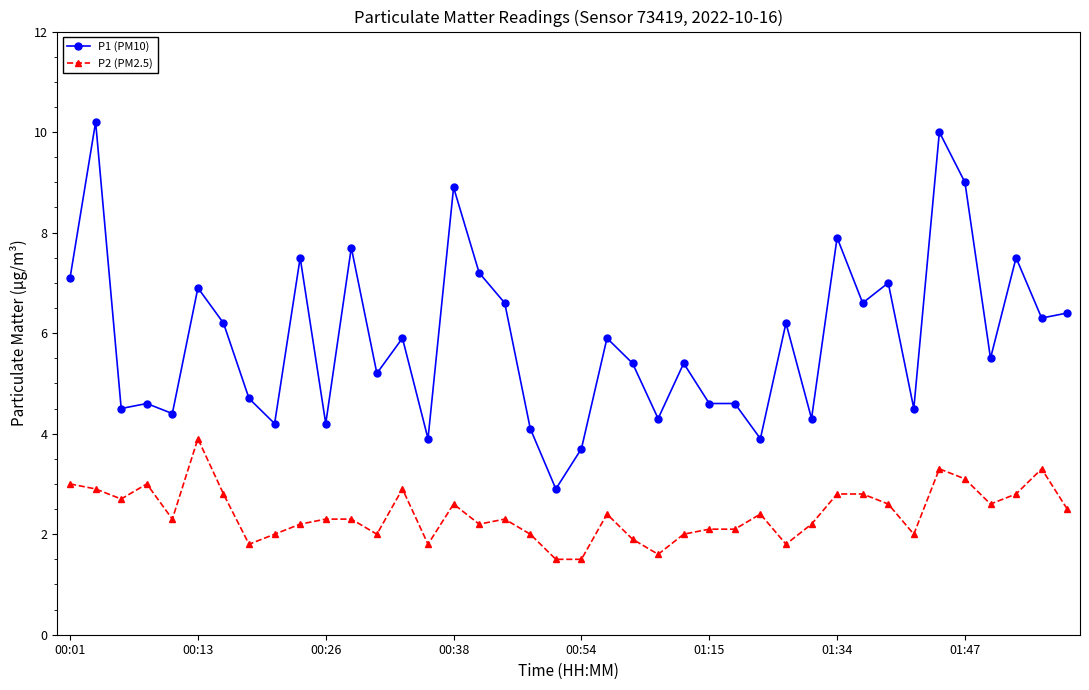

What is the greatest value displayed?

10.2